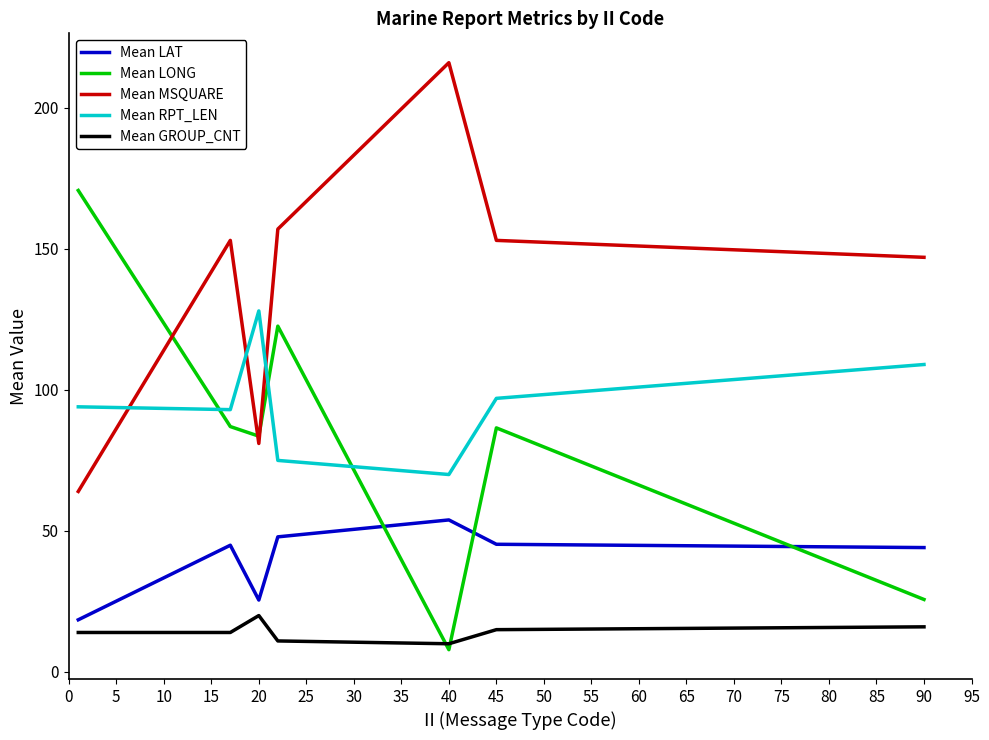

True or false: Mean RPT_LEN and Mean LAT cross at least once.

False